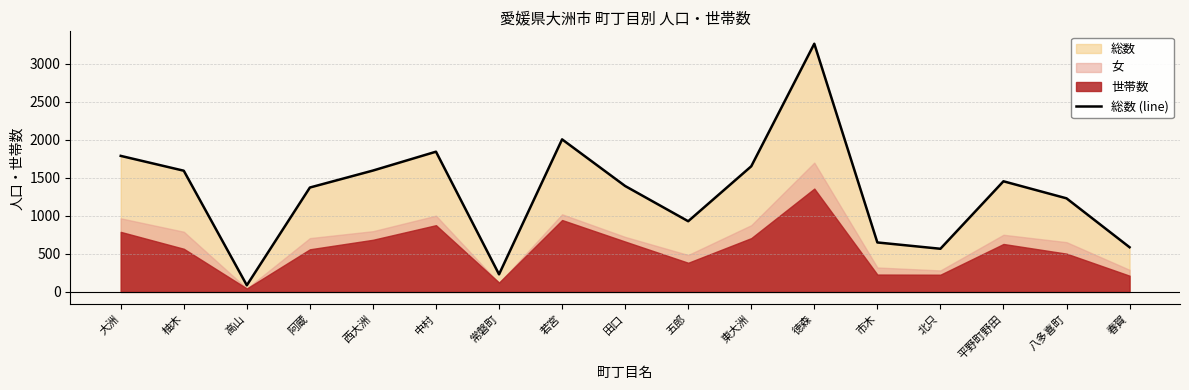

What is the greatest value displayed?

3262